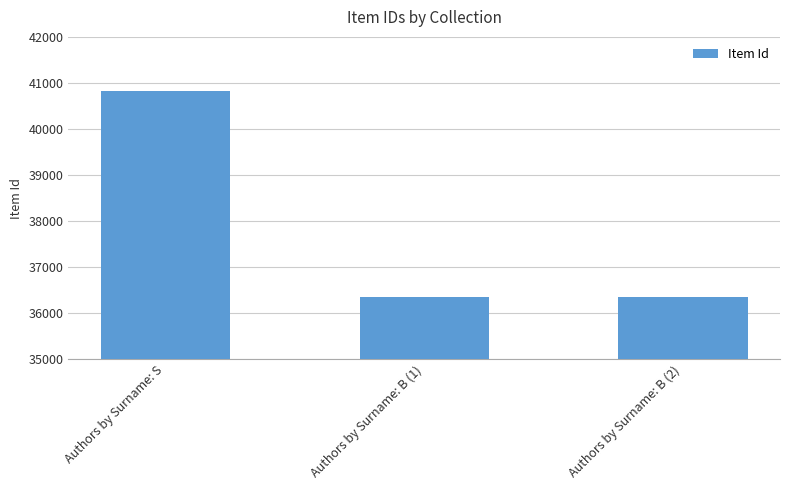

Which label corresponds to the largest value in the chart?

Authors by Surname: S